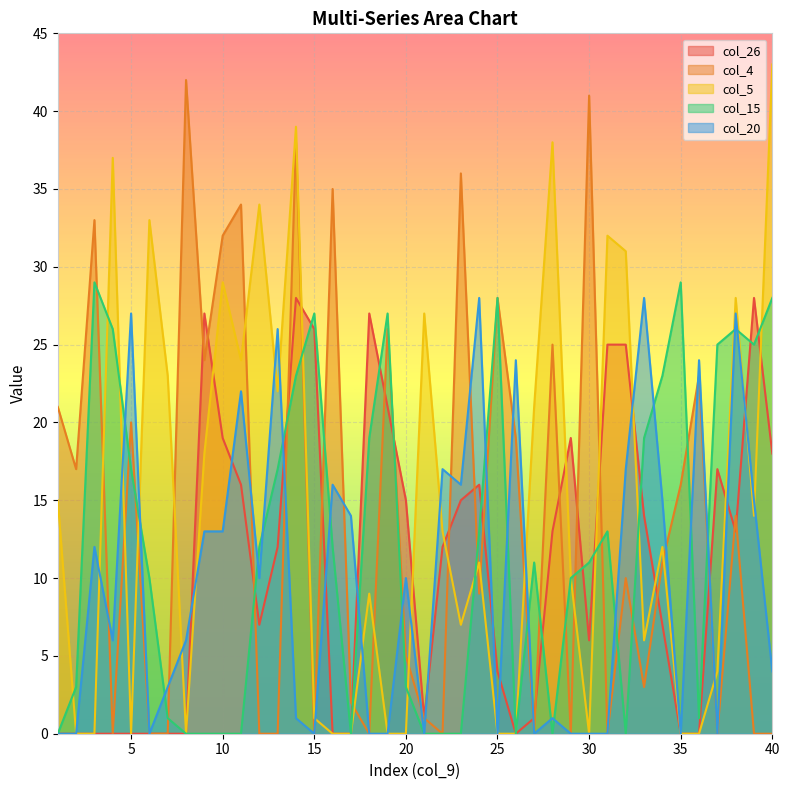

Rank the series by their maximum value, from lowest to highest.

col_26, col_20, col_15, col_4, col_5